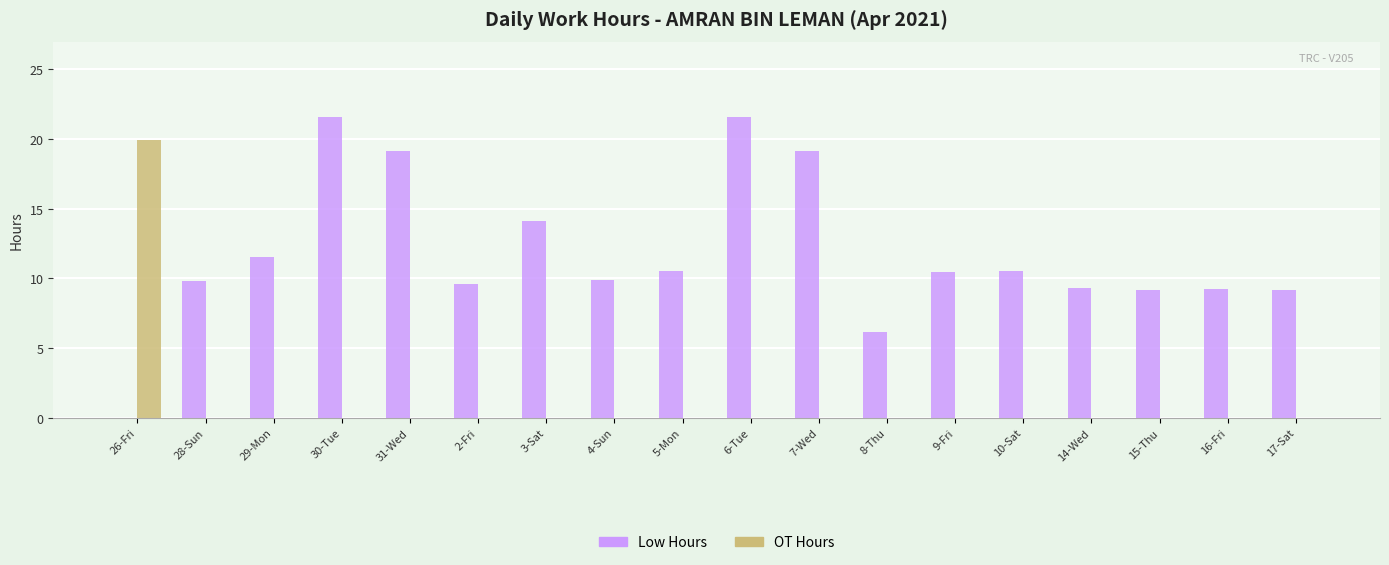

Between 28-Sun and 8-Thu, which series saw the biggest shift?

Low Hours